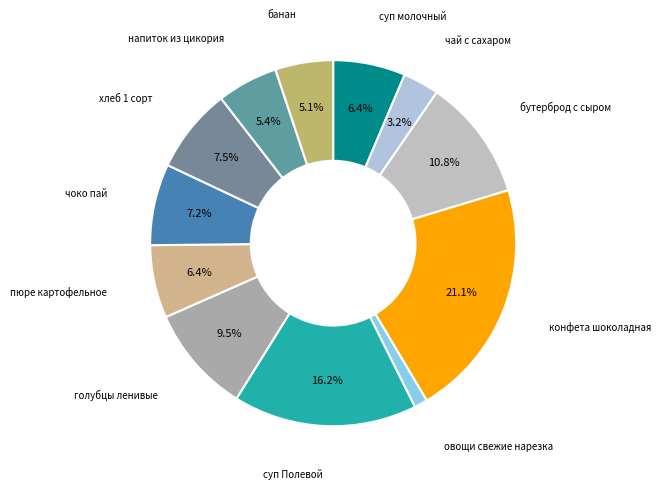

What is the largest slice in the pie chart?

конфета шоколадная